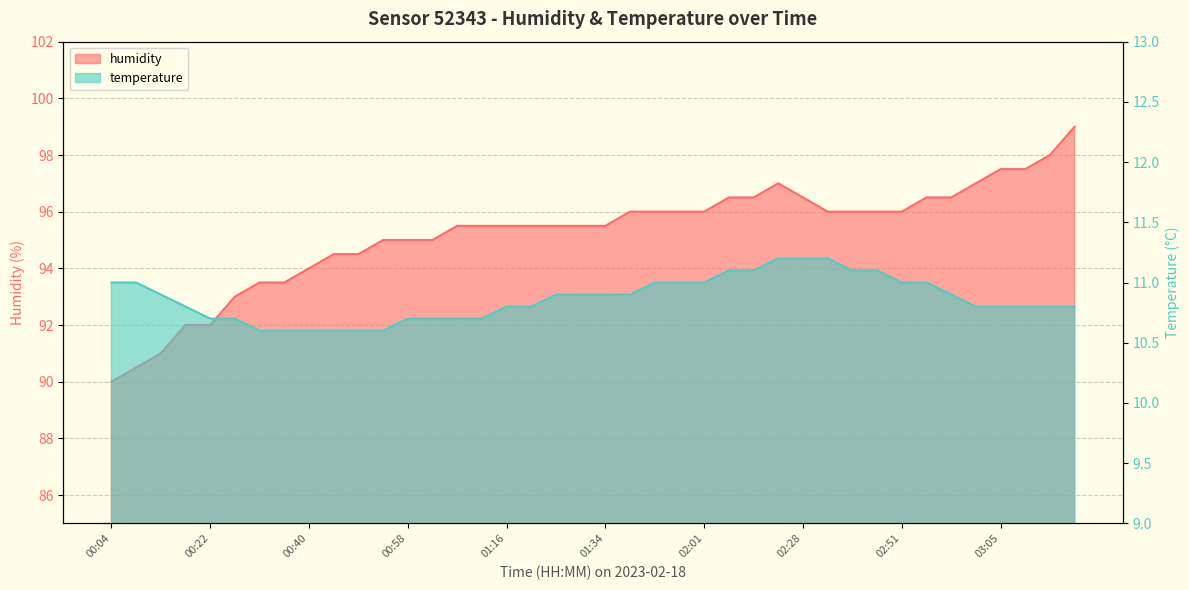

What is the label of the 40th point from the right?

00:04